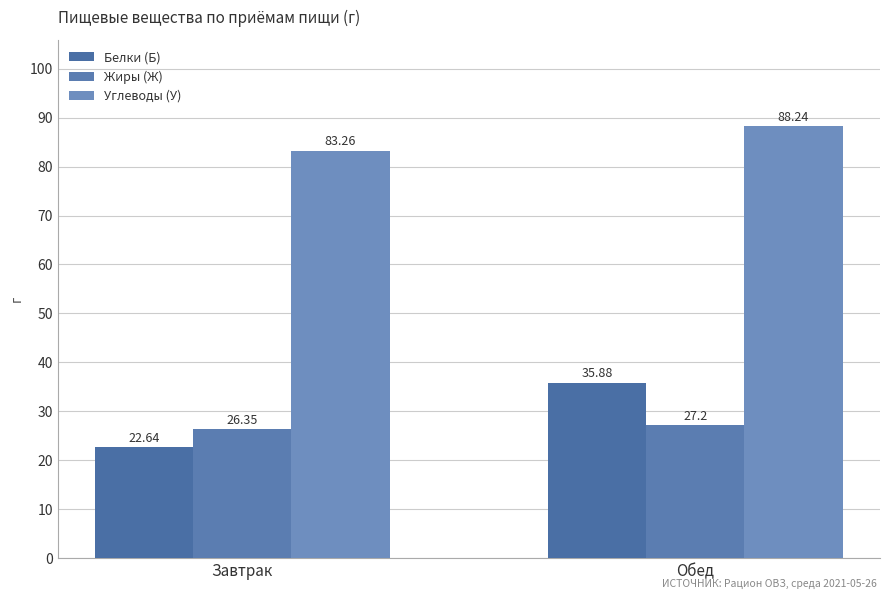

Reading left to right, extract all data points from this chart.

Белки (Б): Завтрак=22.6	Обед=35.9
Жиры (Ж): Завтрак=26.4	Обед=27.2
Углеводы (У): Завтрак=83.3	Обед=88.2